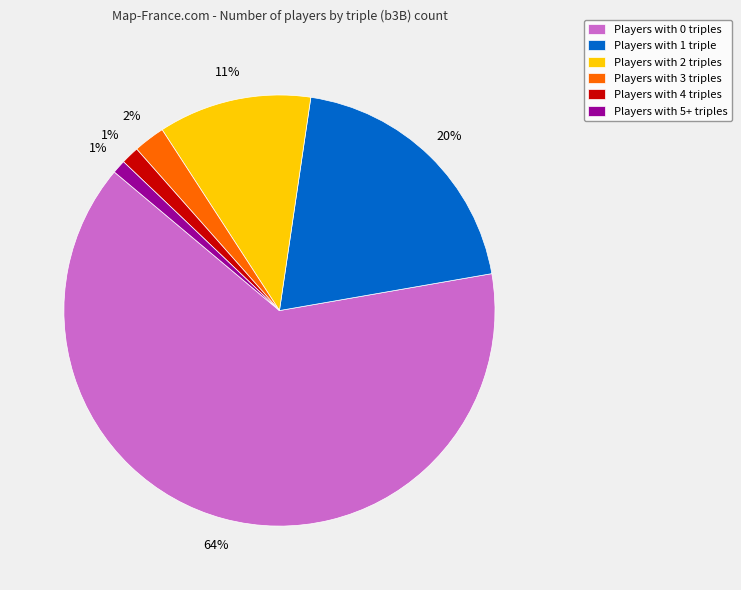

To the nearest percent, what portion does Players with 2 triples represent?

11%